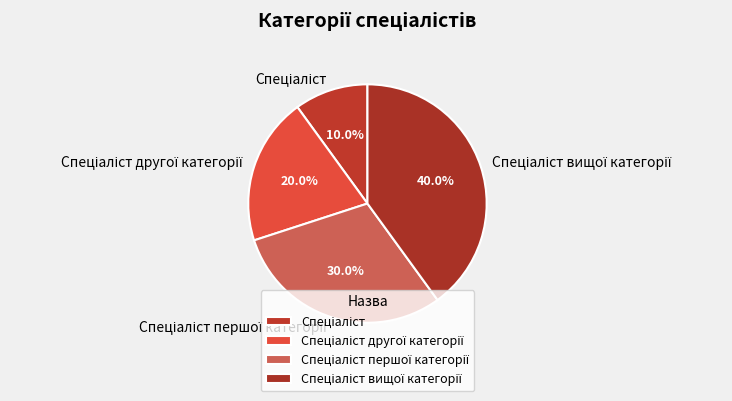

Does any single category account for the majority?

No